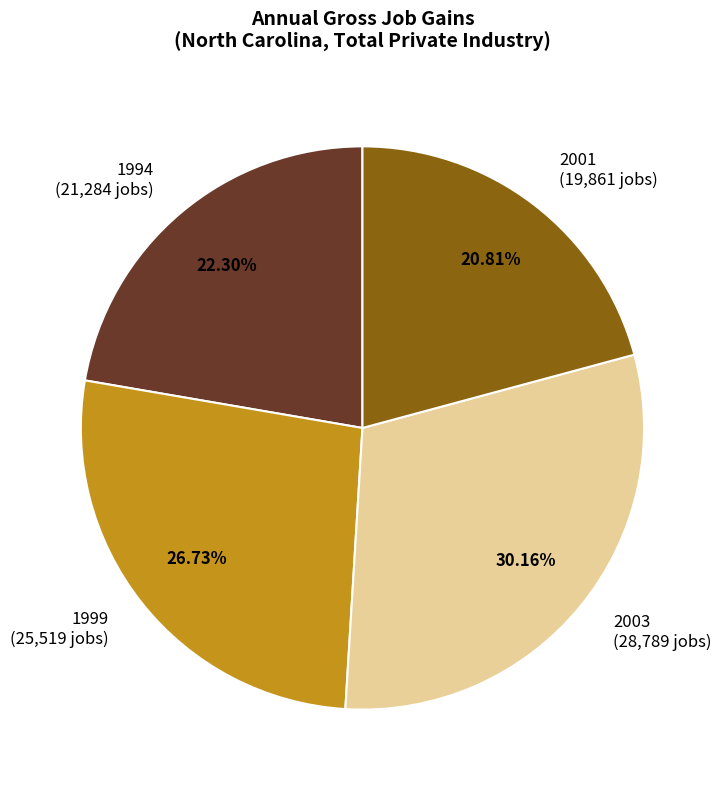

Is there a majority slice in this chart?

No